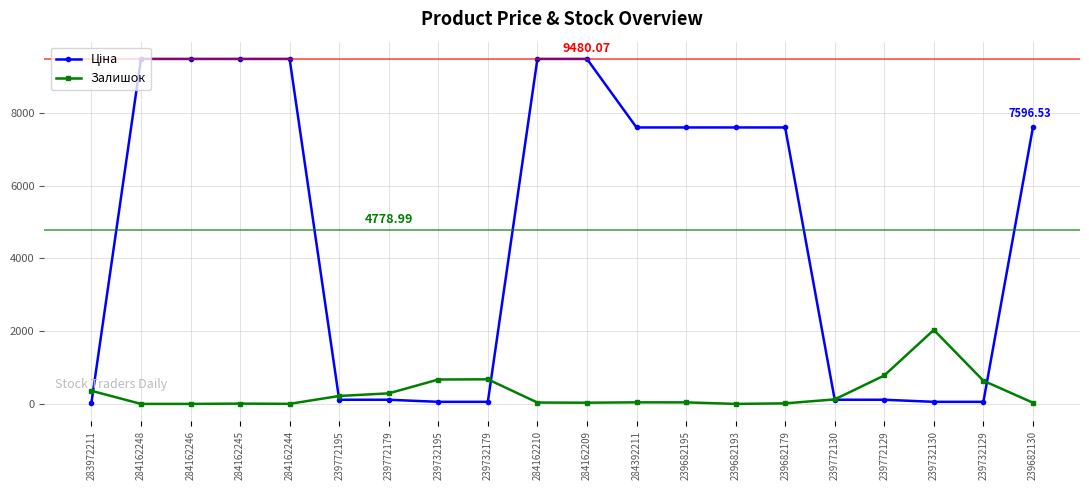

At which label is Залишок closest to 1016?

239772129